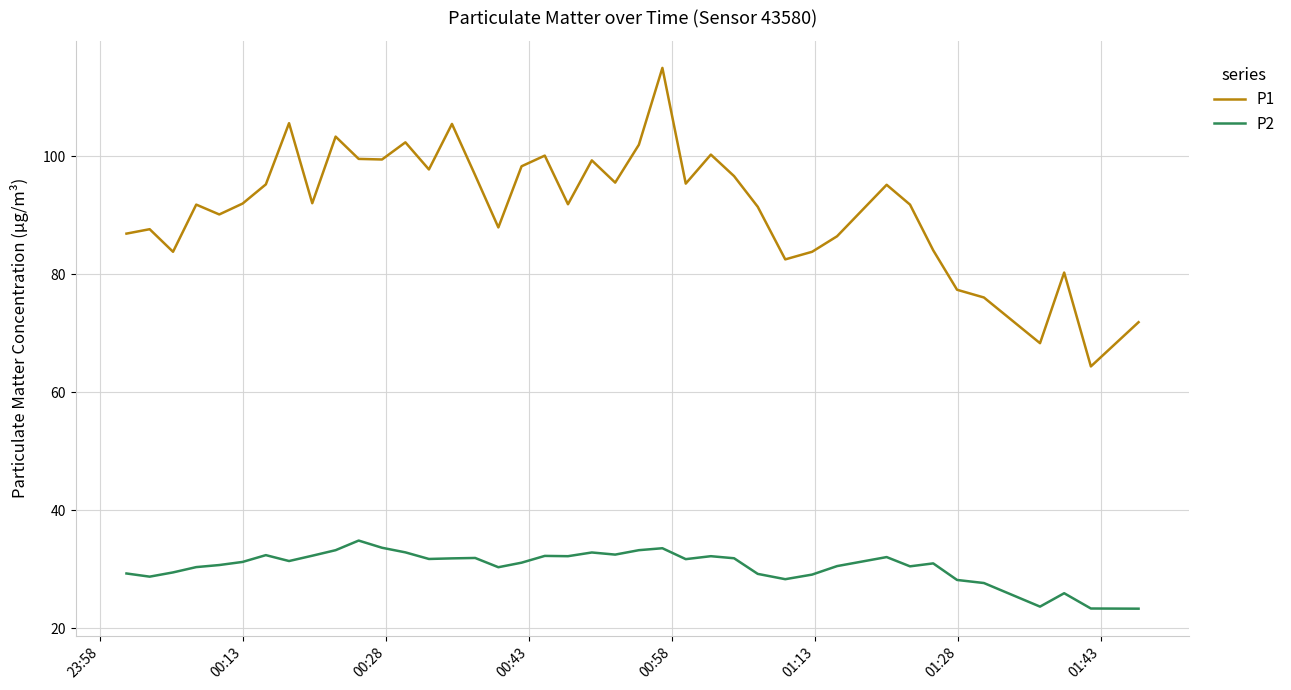

Which series has the largest total across all categories?

P1